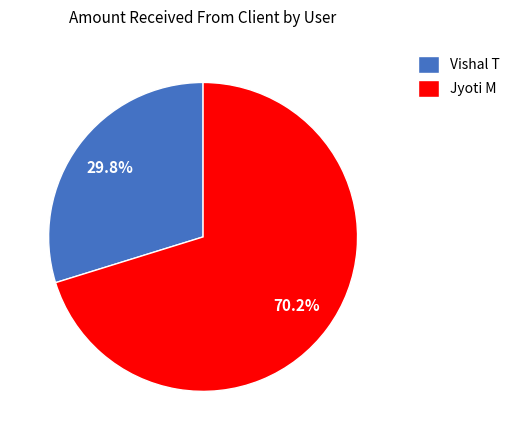

Does Vishal T account for over 50% of the chart?

No